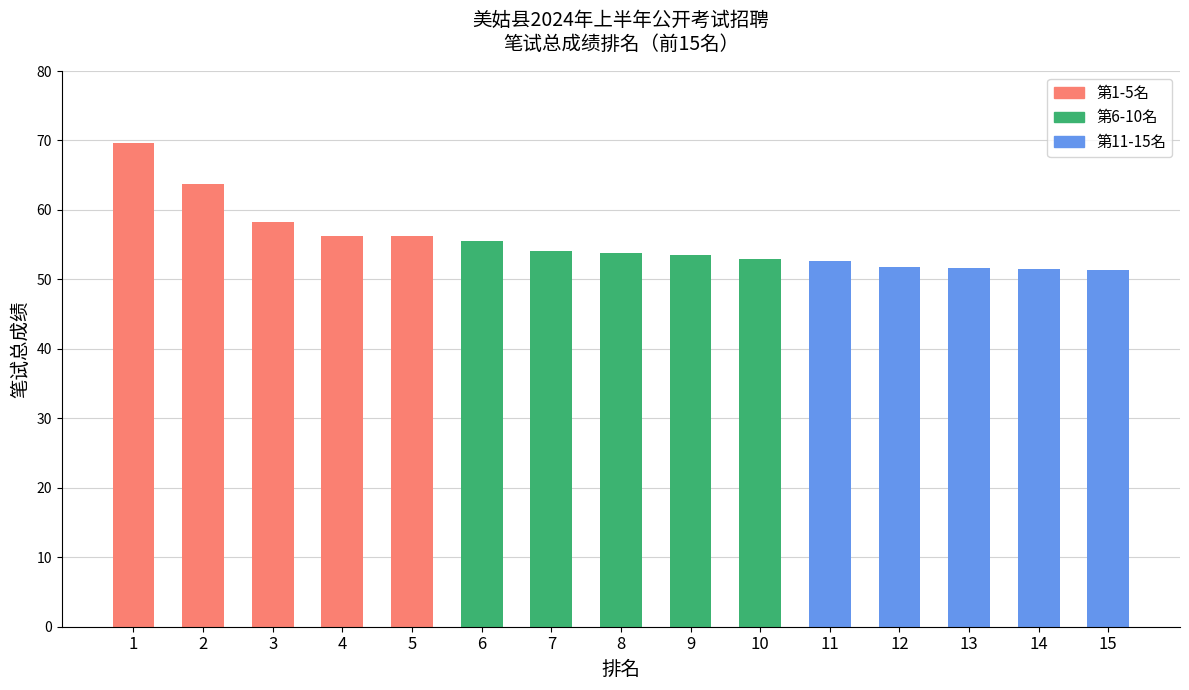

What is the value of the 13th bar from the left?

51.7